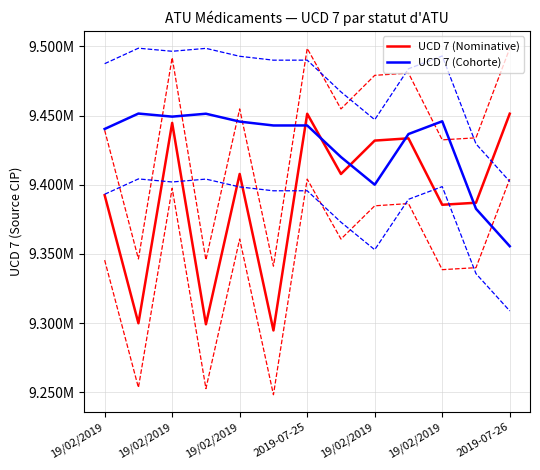

How many values in the UCD 7 (Nominative) series are below 9407737?

6